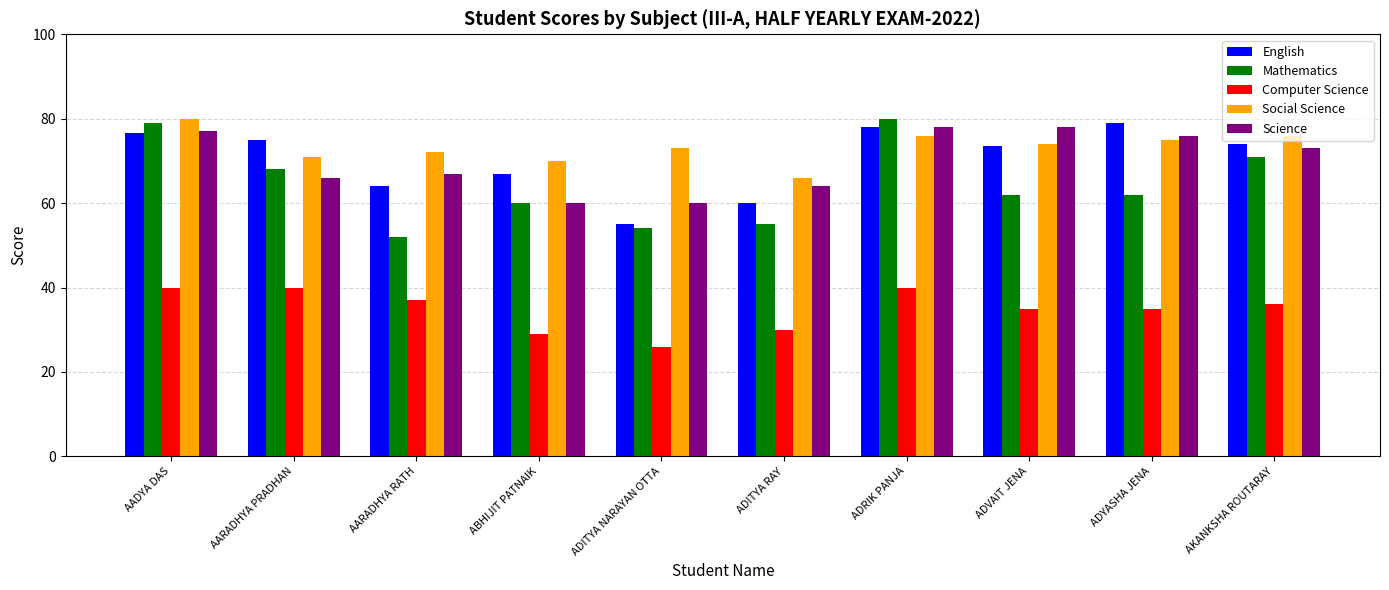

Reading left to right, extract all data points from this chart.

English: 76.5	75.0	64.0	67.0	55.0	60.0	78.0	73.5	79.0	74.0
Mathematics: 79.0	68.0	52.0	60.0	54.0	55.0	80.0	62.0	62.0	71.0
Computer Science: 40.0	40.0	37.0	29.0	26.0	30.0	40.0	35.0	35.0	36.0
Social Science: 80.0	71.0	72.0	70.0	73.0	66.0	76.0	74.0	75.0	76.0
Science: 77.0	66.0	67.0	60.0	60.0	64.0	78.0	78.0	76.0	73.0